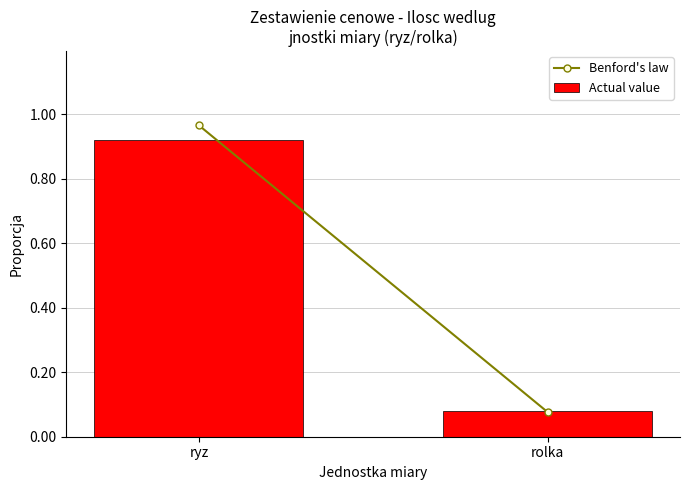

Which label corresponds to the smallest value in the chart?

rolka